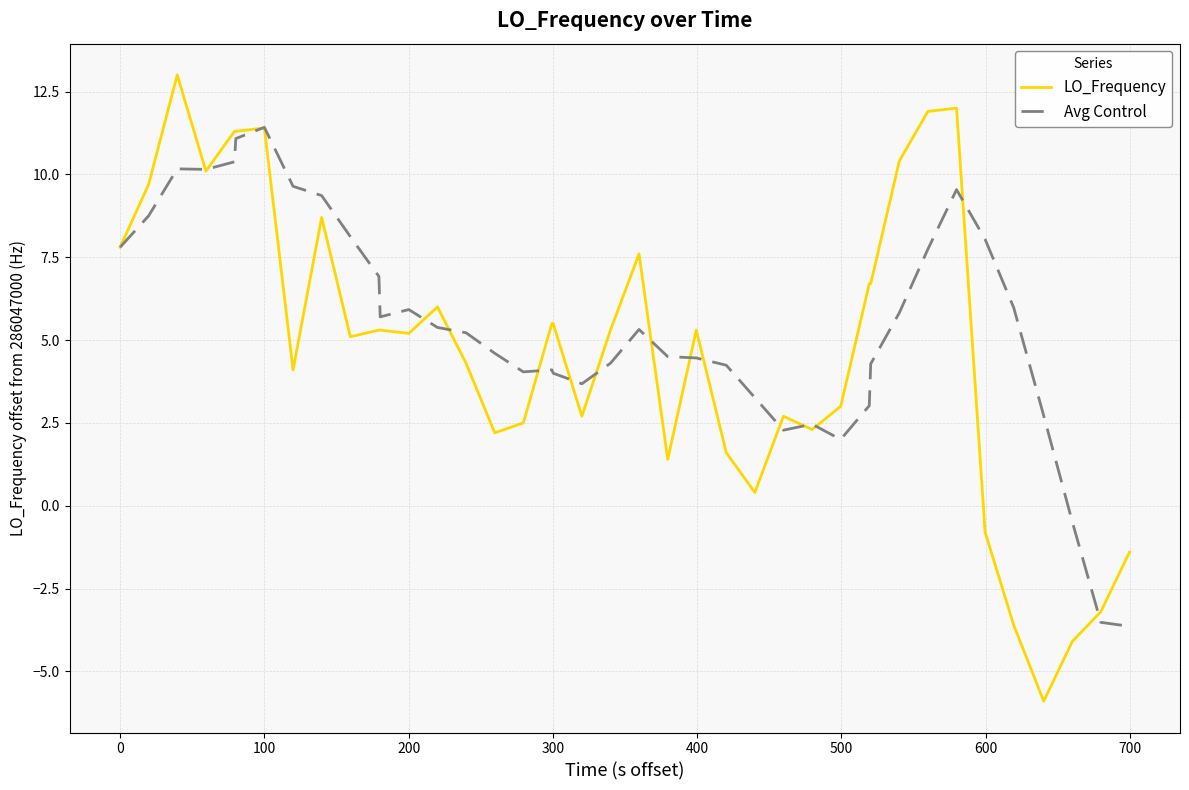

What is the sum of all LO_Frequency values?

195.3